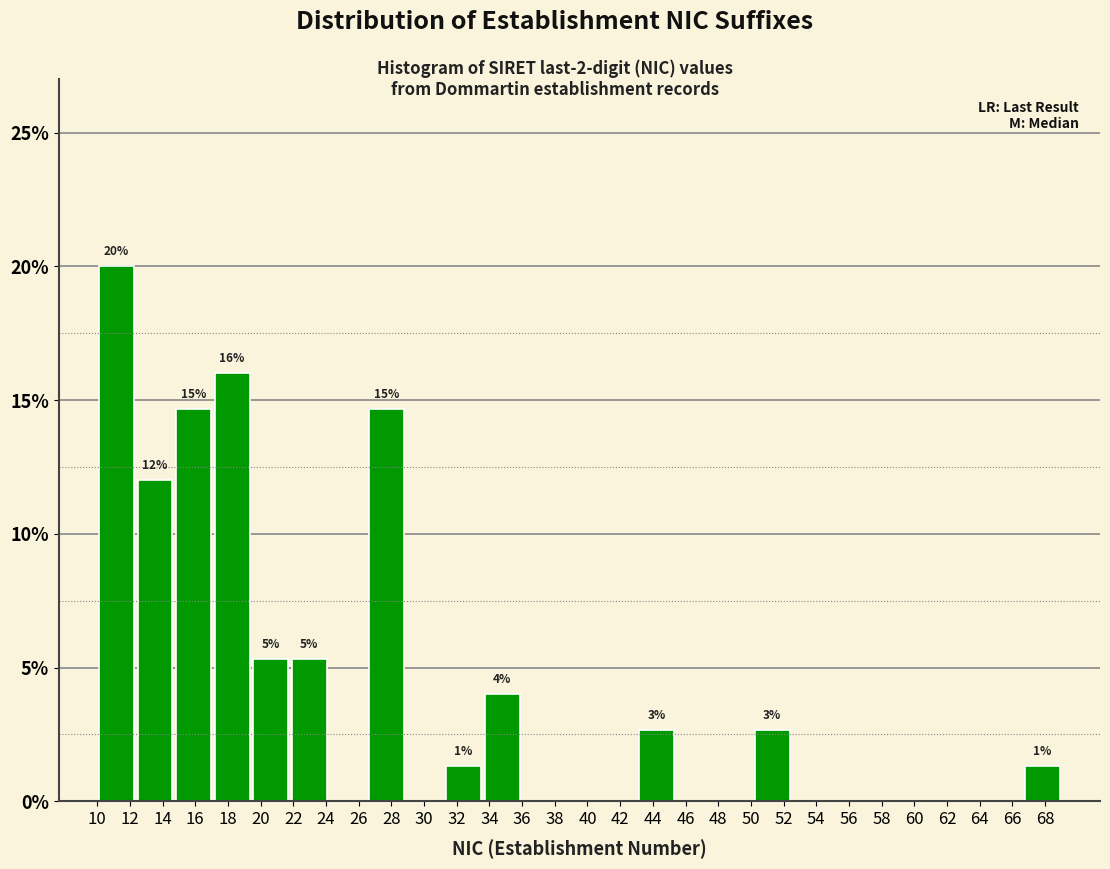

Which range on the x-axis has the tallest bar?

10.00 to 12.36